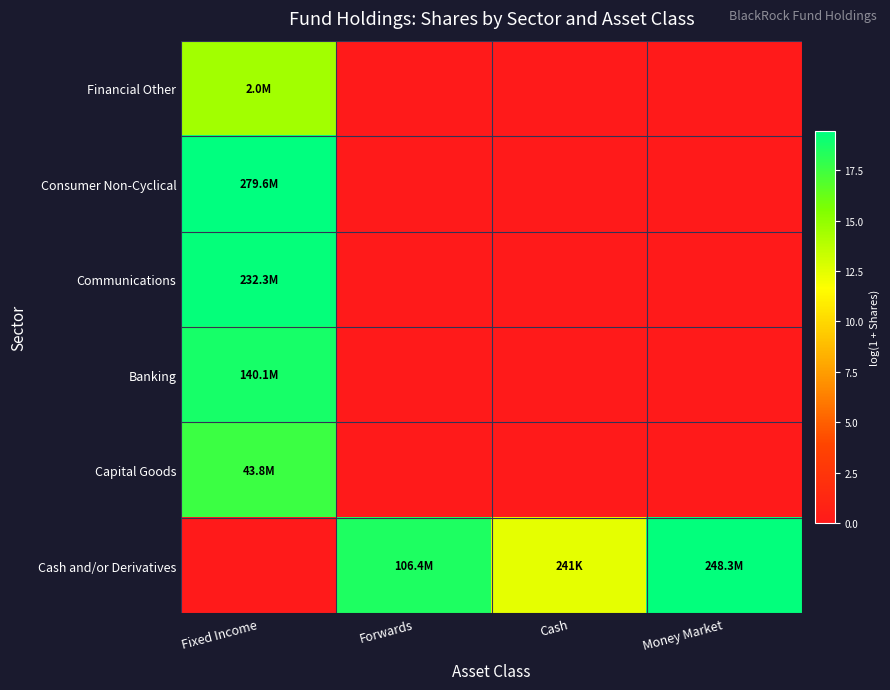

How many distinct data groups are displayed?

6